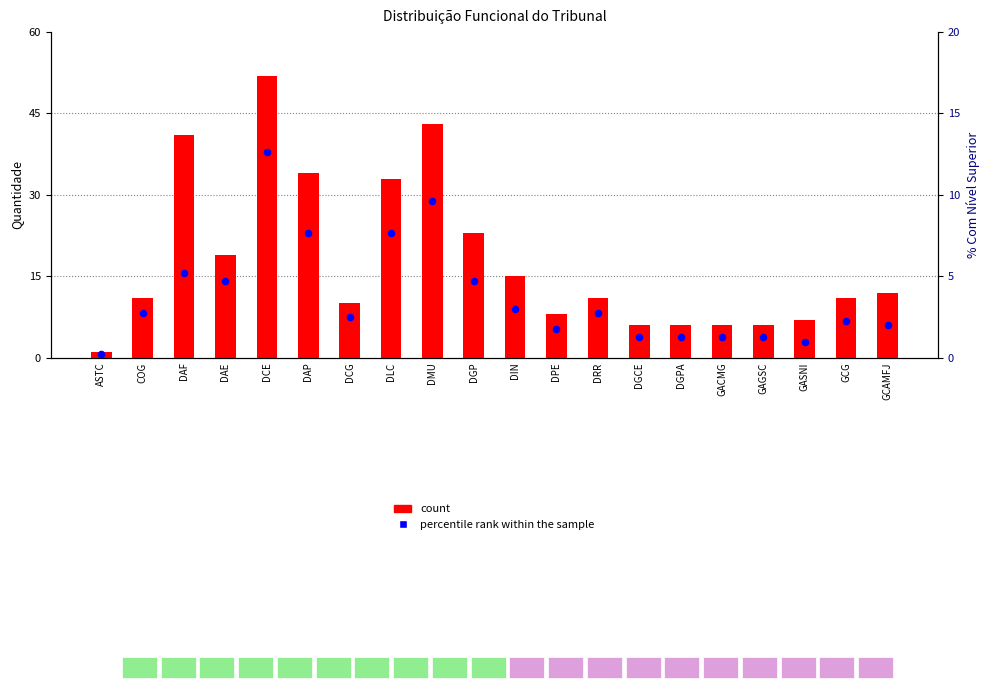

At how many categories does at least one series exceed 15?

7